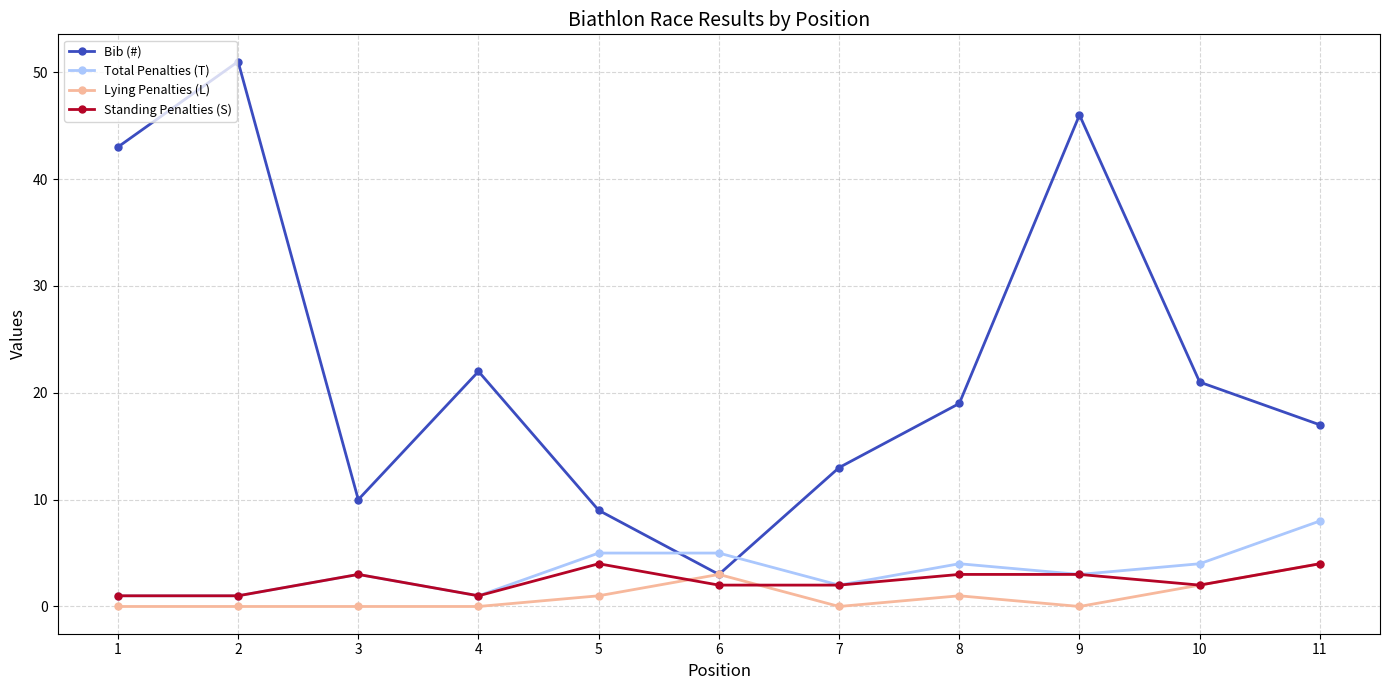

The value of Lying Penalties (L) at 11 is 6. True or false?

False